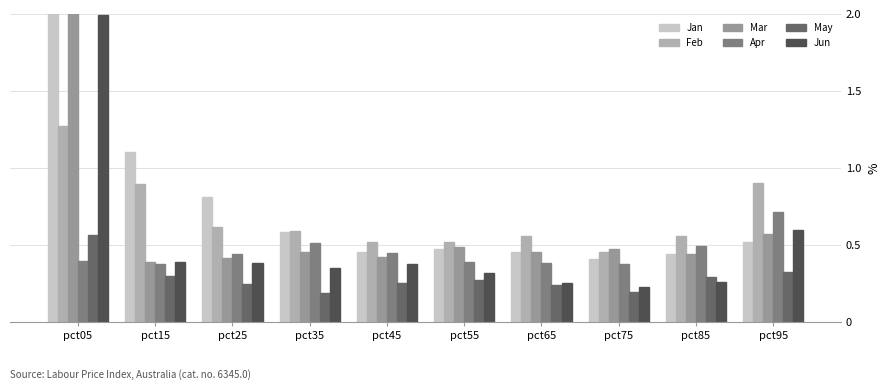

What is the sum of all Mar values?

6.4